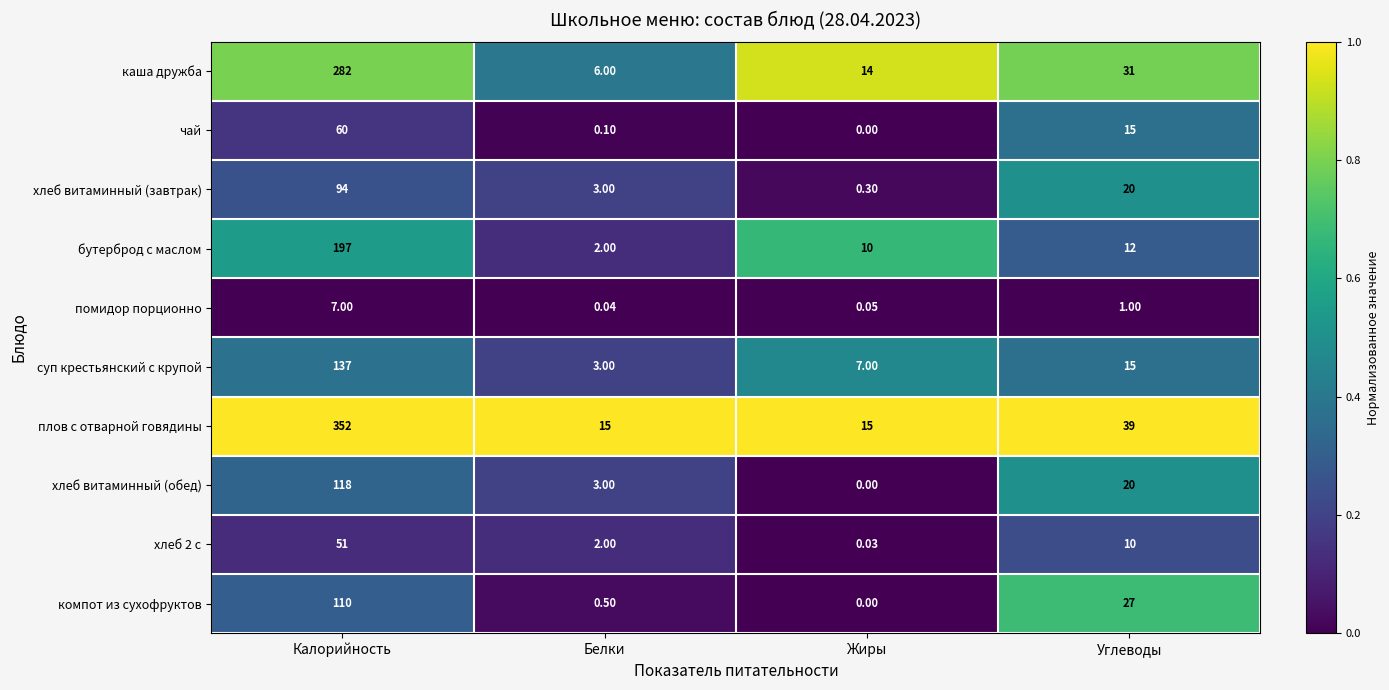

At which category is the sum across all series the highest?

Калорийность